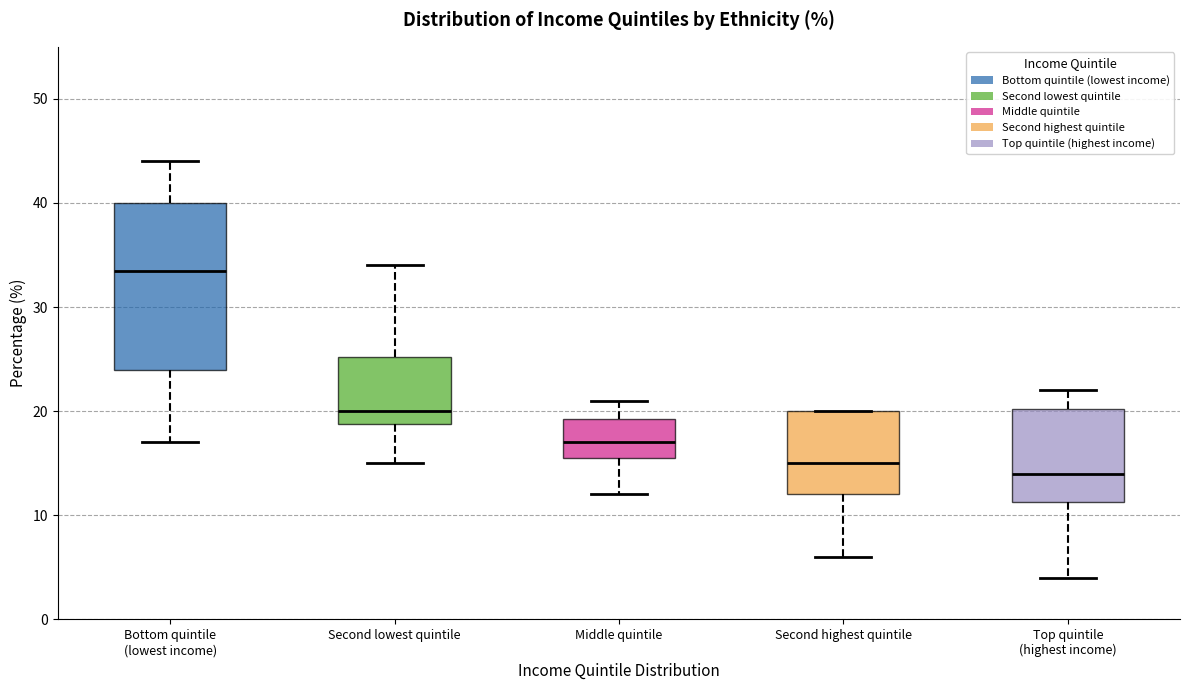

Which box has the lowest median line?

Top quintile (highest income)